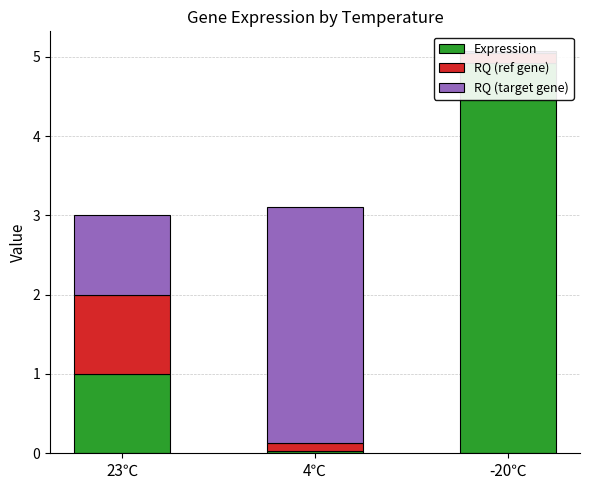

Which series has the largest total across all categories?

Expression